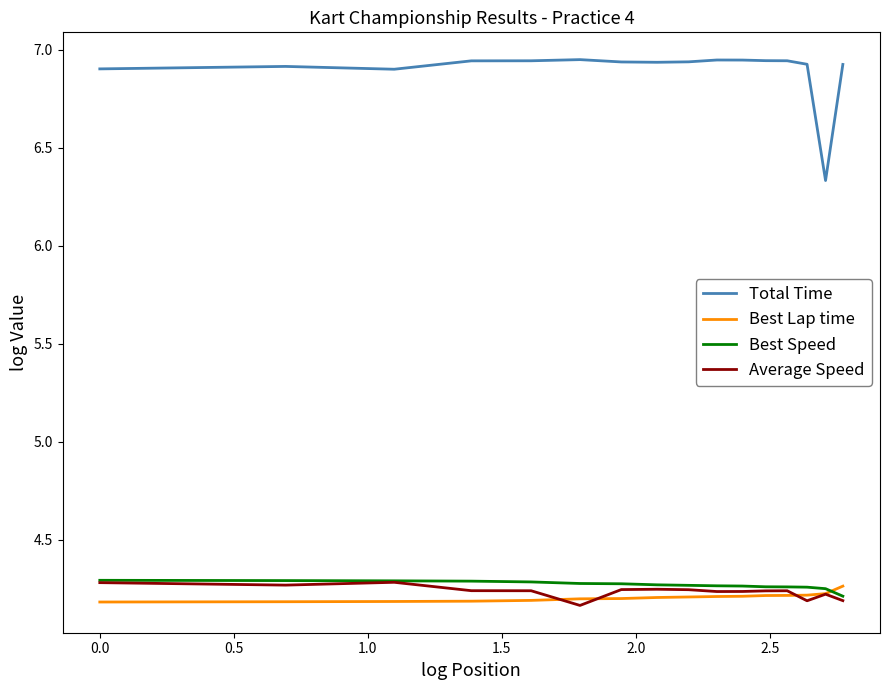

Count the number of categories in the chart.

16